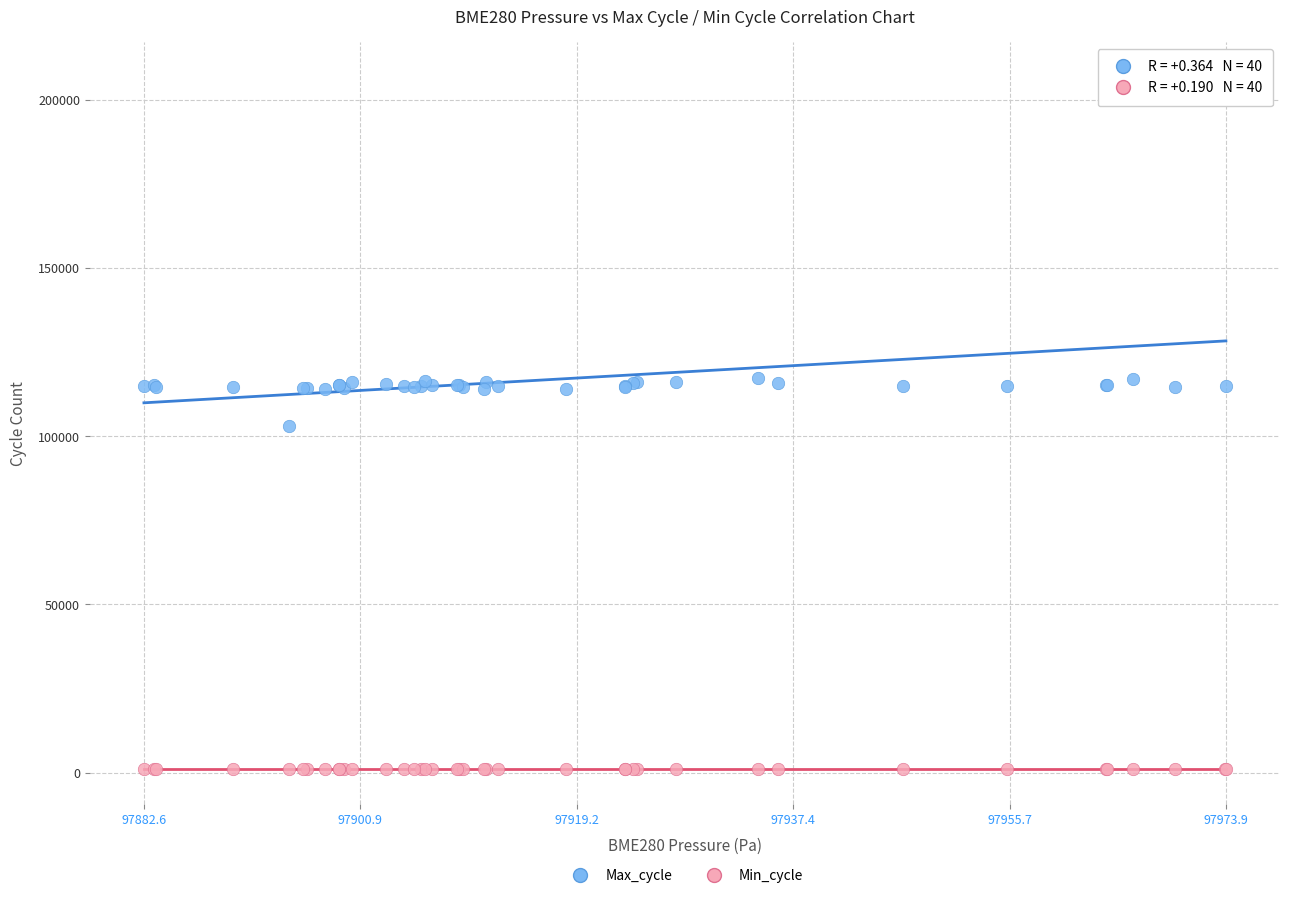

Which series has the widest spread of Y values?

Max_cycle